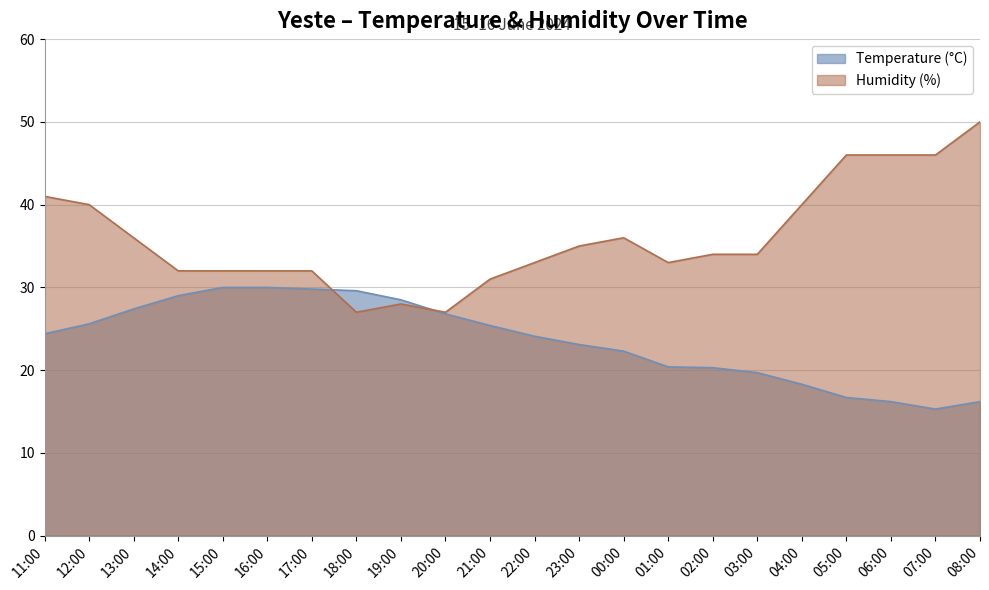

True or false: Temperature (°C) and Humidity (%) cross at least once.

True